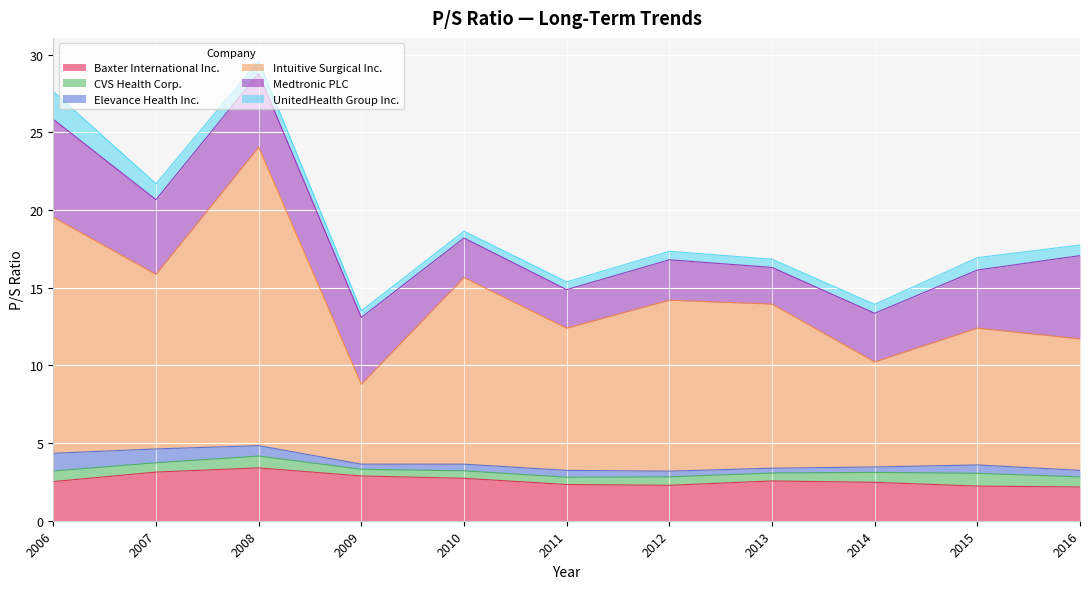

True or false: CVS Health Corp. has a value of 0.6 at 2007-02-28.

True